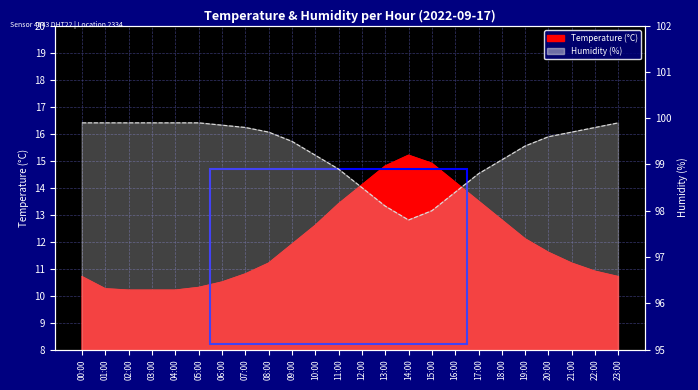

What is the highest value of the temperature series?

15.2